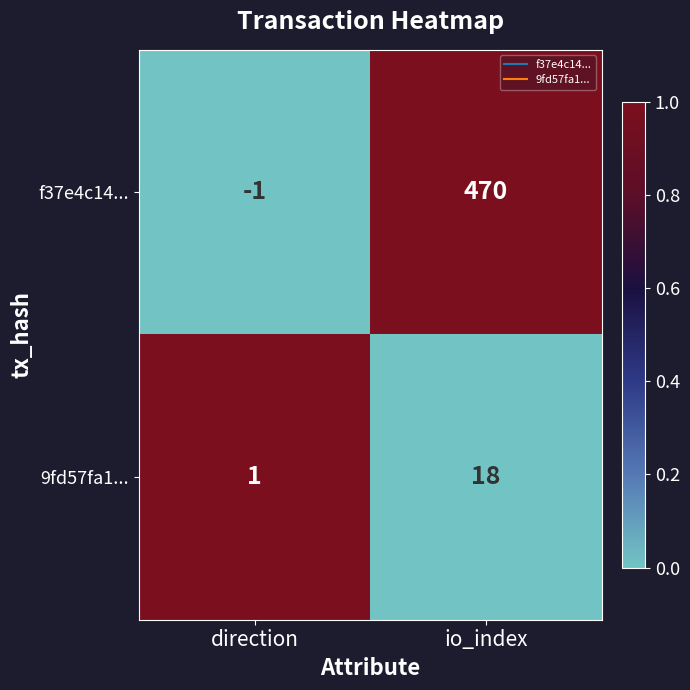

Which series has the widest spread of values?

f37e4c14...